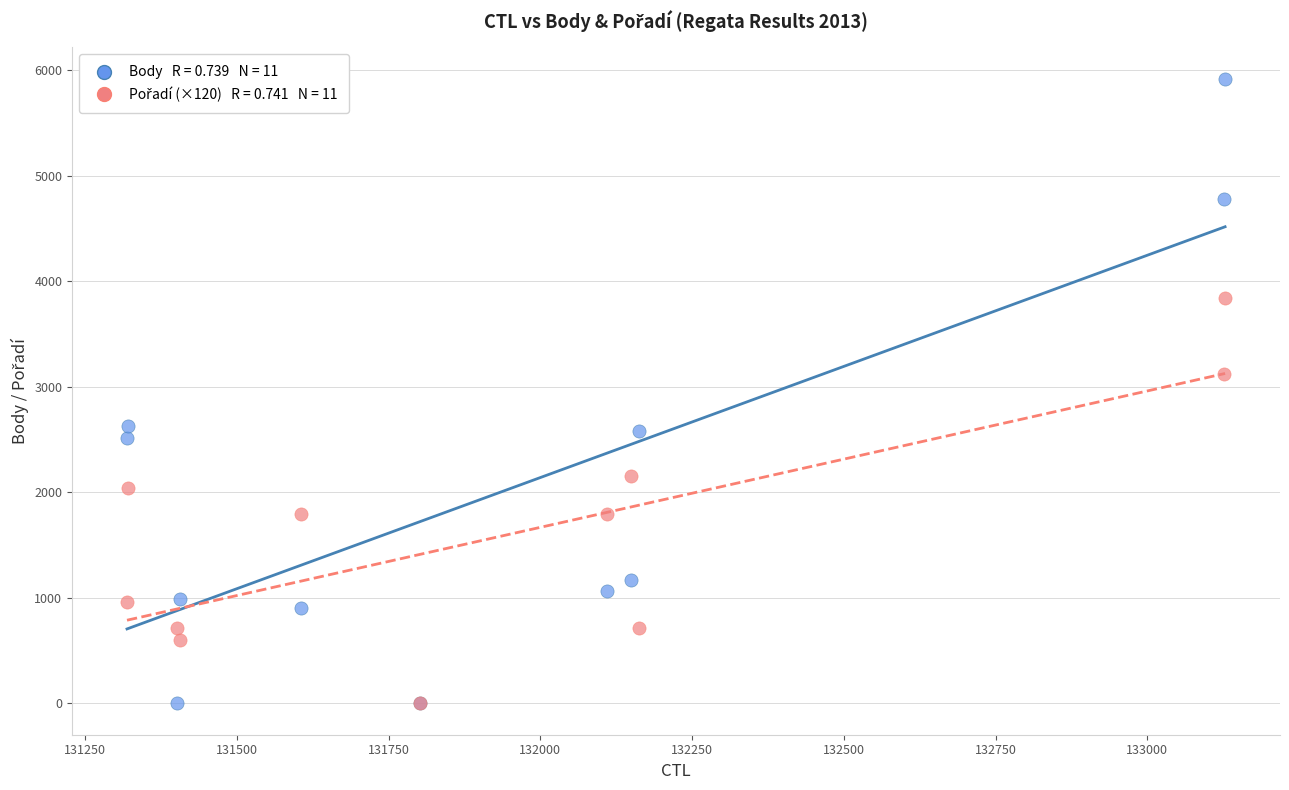

Across all series, what Y value is closest to 2961?

3120